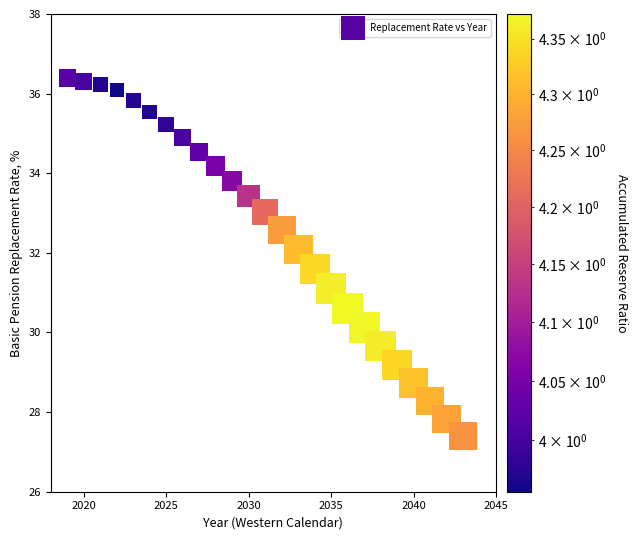

What is the range of X values (max minus min)?

24.0